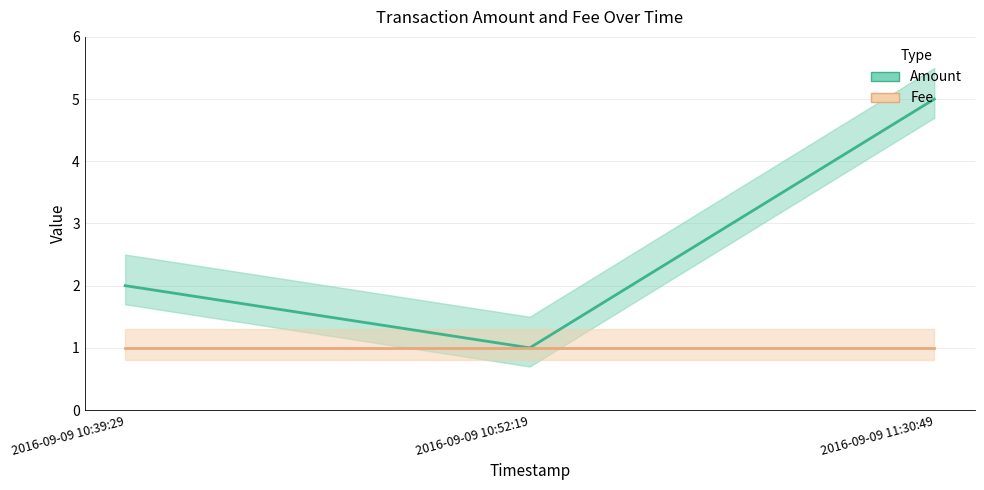

The value of Amount at 2016-09-09 10:39:29 is 1. True or false?

False